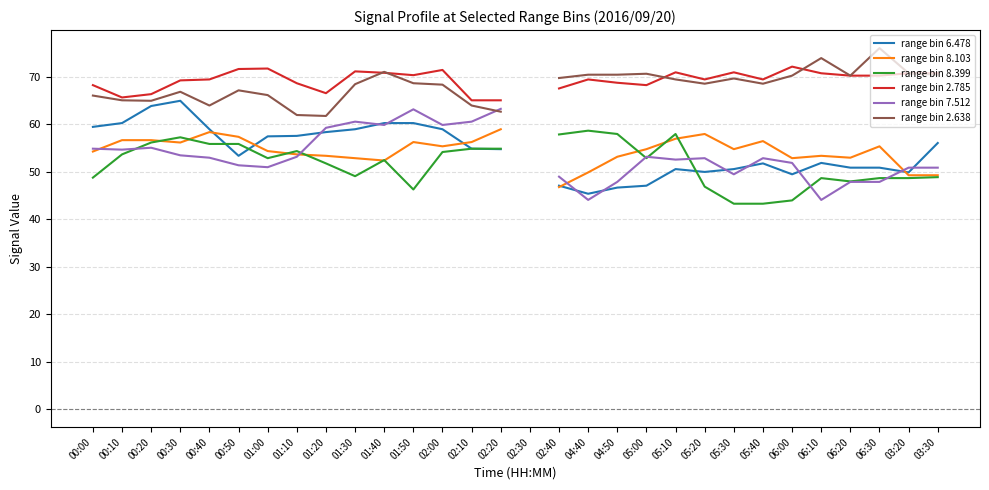

What is the total value across all series at 06:00?

340.8